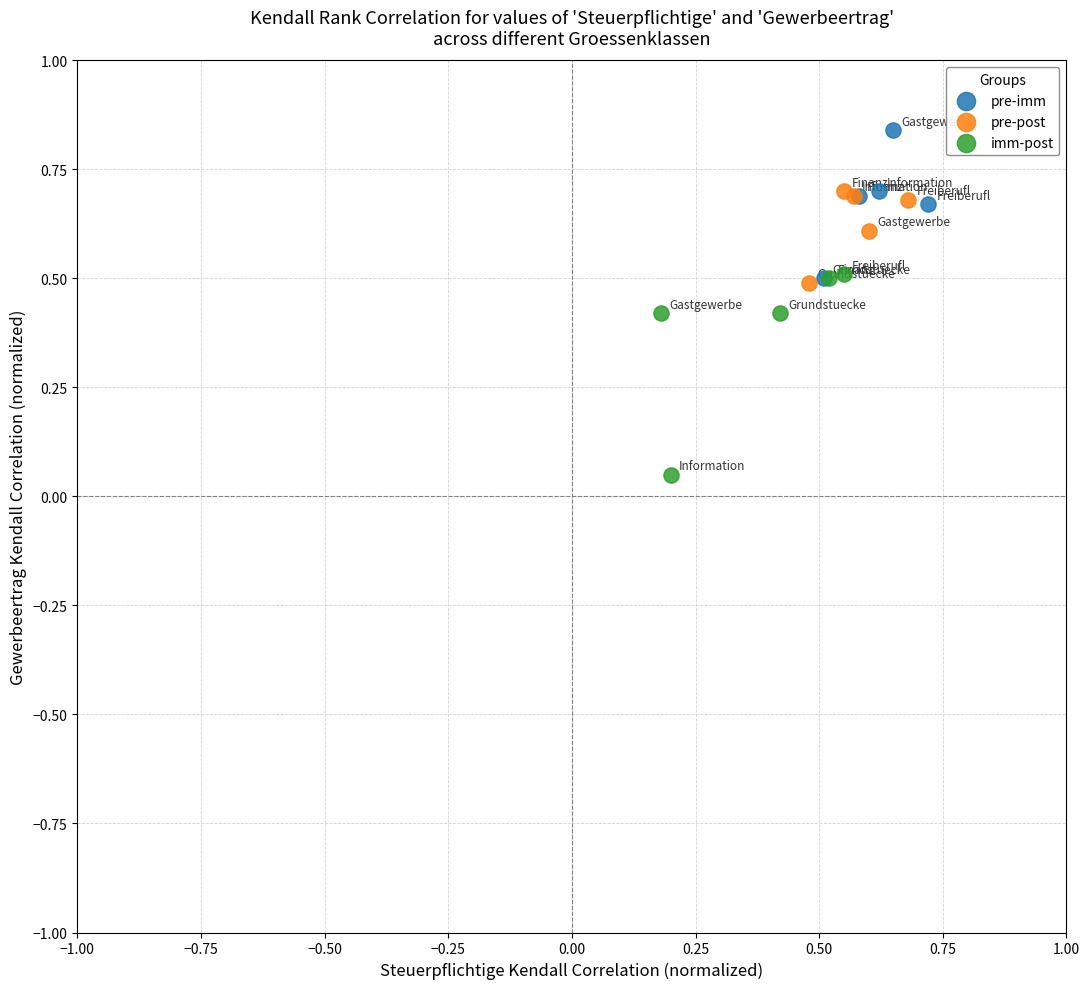

Which series reaches the maximum Y coordinate?

pre-imm